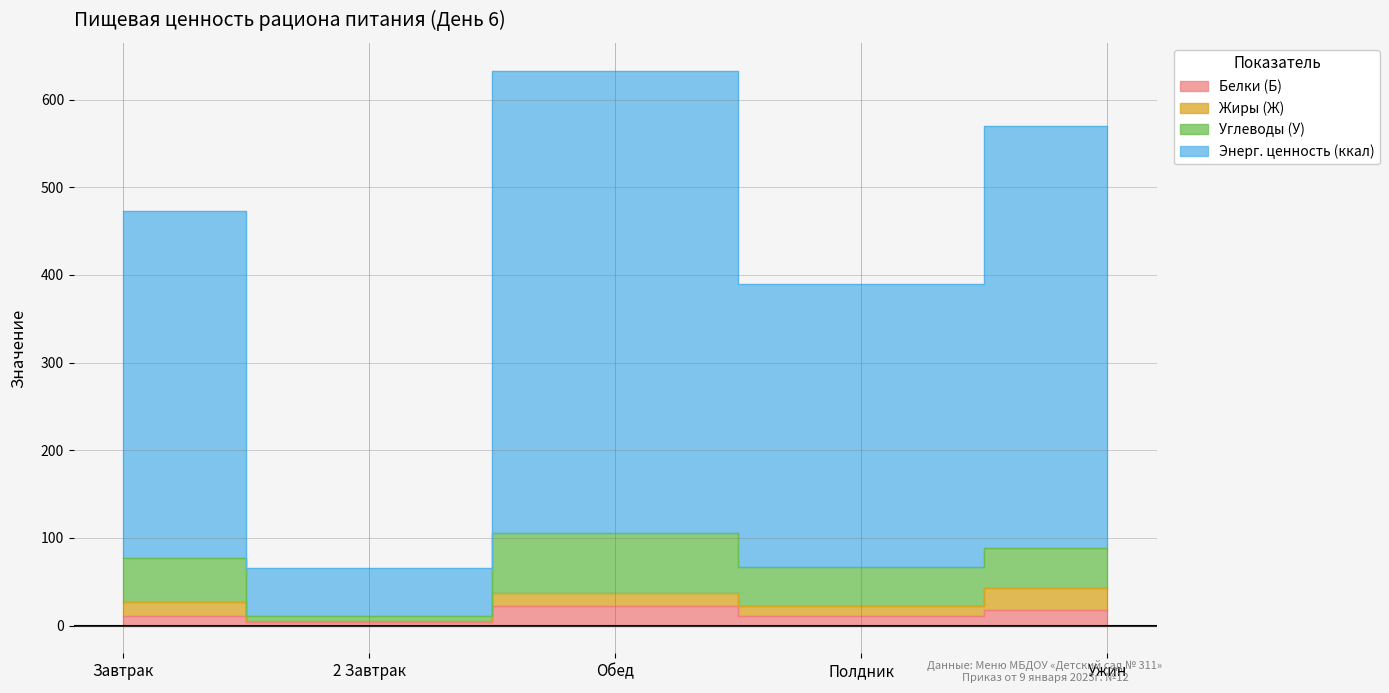

How many data points in Энерг. ценность (ккал) are above 472?

3